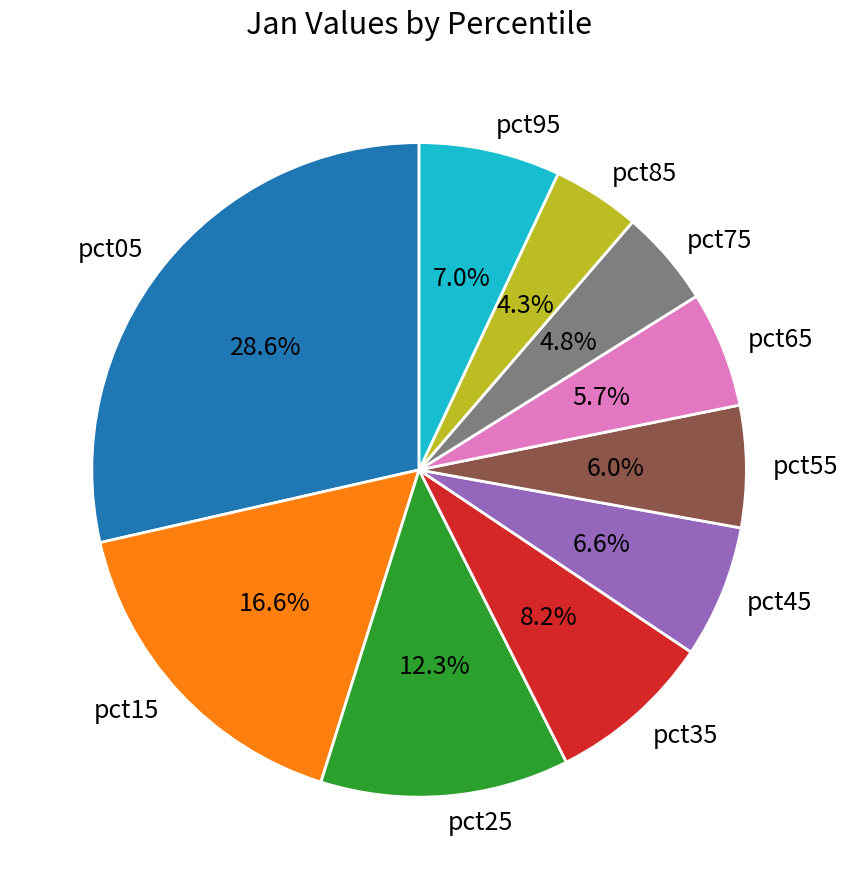

What portion of the pie excludes pct15?

83.4%